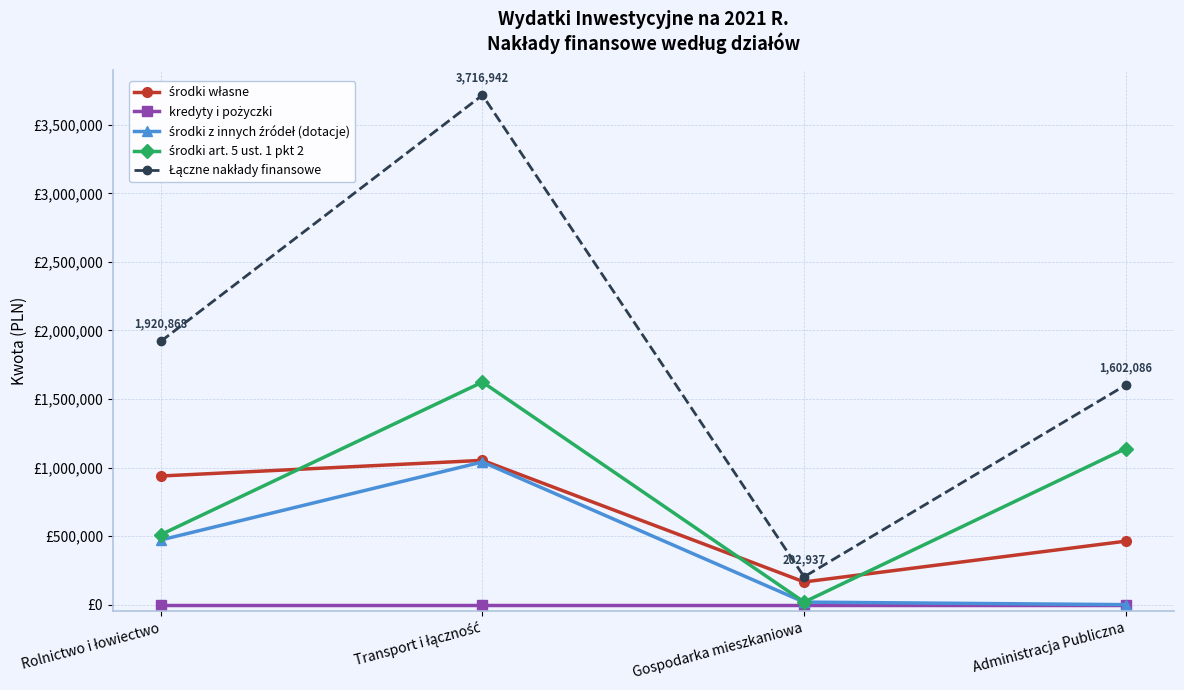

Is this an area chart (filled region under the line)?

No